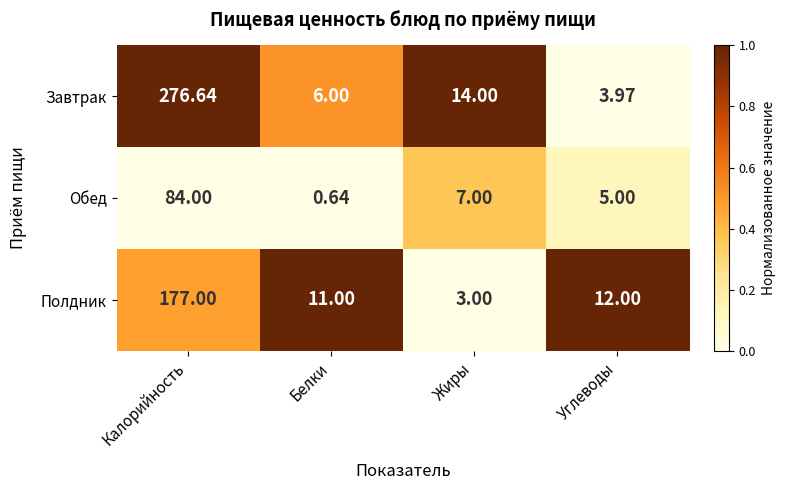

At which label does Завтрак reach its minimum?

Углеводы